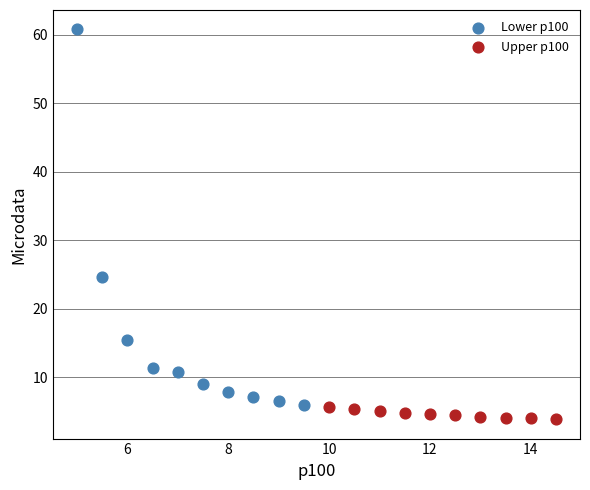

Which series has the largest Y range (max minus min)?

Lower p100